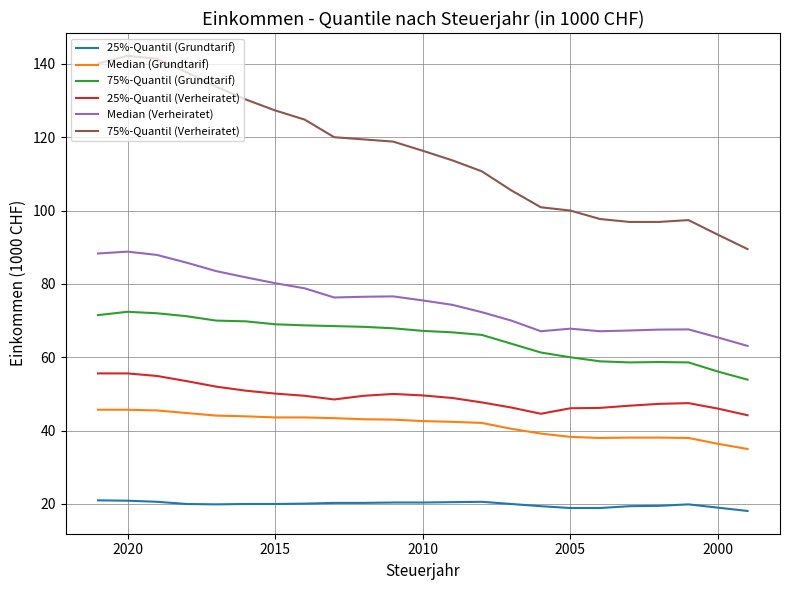

What is the total value across all series at 2005?

331.1